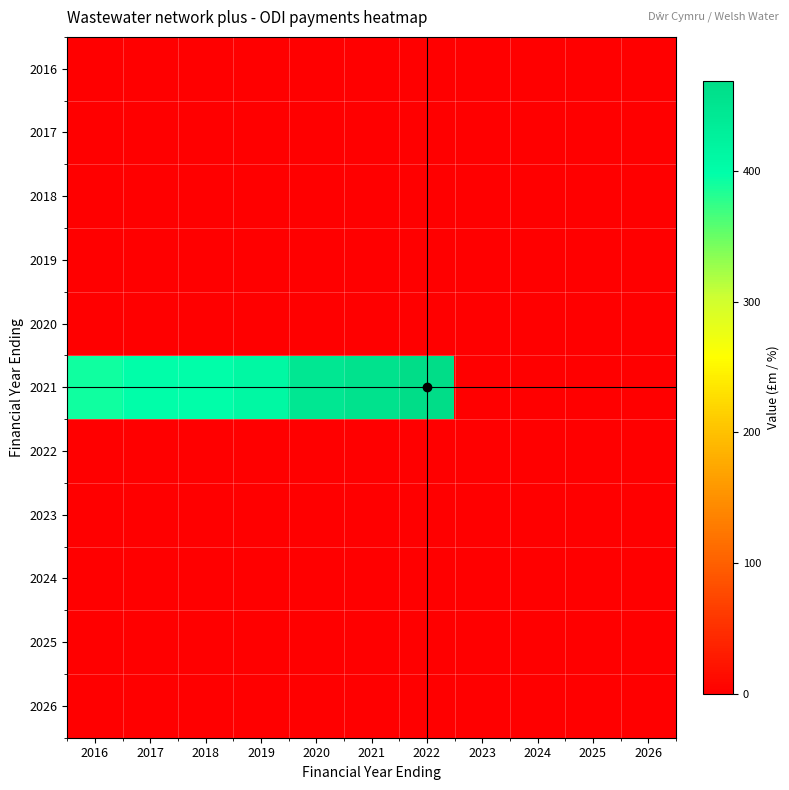

Reading left to right, what are all the values shown in this chart?

2016: 2016=0.0	2017=0.0	2018=0.0	2019=0.0	2020=0.0	2021=0.0	2022=0.0	2023=0.0	2024=0.0	2025=0.0	2026=0.0
2017: 2016=0.0	2017=0.0	2018=0.0	2019=0.0	2020=0.0	2021=0.0	2022=0.0	2023=0.0	2024=0.0	2025=0.0	2026=0.0
2018: 2016=0.0	2017=0.0	2018=0.0	2019=0.0	2020=0.0	2021=0.0	2022=0.0	2023=0.0	2024=0.0	2025=0.0	2026=0.0
2019: 2016=0.0	2017=0.0	2018=0.0	2019=0.0	2020=0.0	2021=0.0	2022=0.0	2023=0.0	2024=0.0	2025=0.0	2026=0.0
2020: 2016=0.0	2017=0.0	2018=0.0	2019=0.0	2020=0.0	2021=0.0	2022=0.0	2023=0.1	2024=0.0	2025=0.0	2026=0.0
2021: 2016=391.9	2017=397.8	2018=398.8	2019=411.8	2020=446.1	2021=457.6	2022=468.9	2023=0.0	2024=0.0	2025=0.0	2026=0.0
2022: 2016=0.0	2017=0.0	2018=0.0	2019=0.0	2020=0.0	2021=0.0	2022=0.2	2023=0.0	2024=0.0	2025=0.0	2026=0.0
2023: 2016=0.0	2017=0.0	2018=0.0	2019=0.0	2020=0.0	2021=0.0	2022=0.0	2023=0.2	2024=0.0	2025=0.0	2026=0.0
2024: 2016=0.0	2017=0.0	2018=0.0	2019=0.0	2020=0.0	2021=0.0	2022=0.0	2023=0.0	2024=0.0	2025=0.3	2026=0.0
2025: 2016=0.0	2017=-0.0	2018=-0.0	2019=-0.0	2020=-0.0	2021=0.0	2022=0.0	2023=0.0	2024=0.0	2025=0.0	2026=0.0
2026: 2016=0.0	2017=1.0	2018=1.0	2019=1.1	2020=1.1	2021=1.1	2022=1.1	2023=1.2	2024=1.3	2025=1.3	2026=0.0